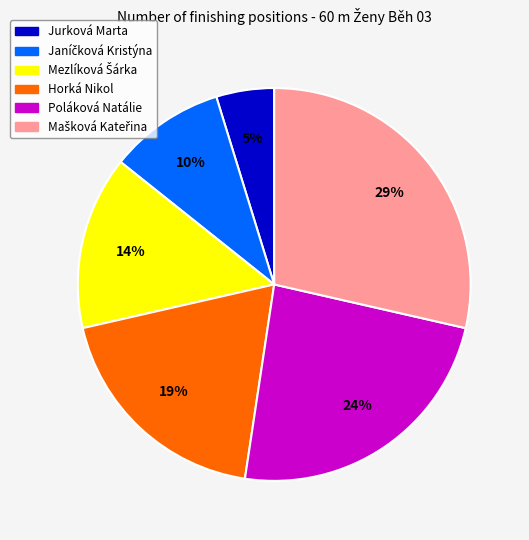

To the nearest percent, what is the average slice percentage?

17%